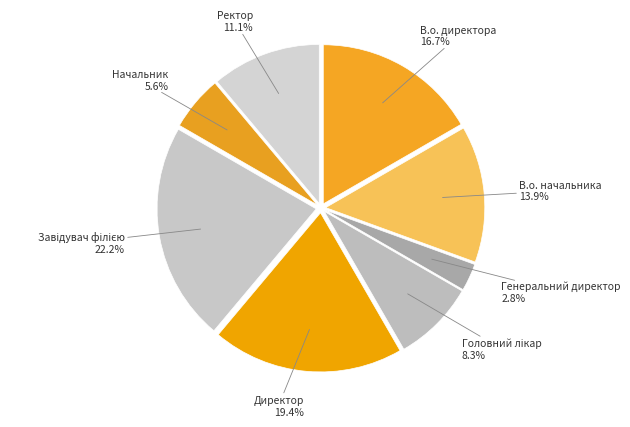

Which category has the smallest portion of the pie?

Генеральний директор